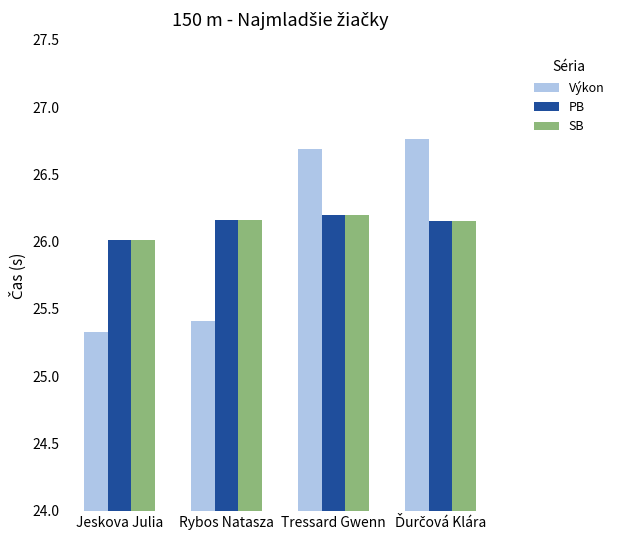

What is the sum of all PB values?

104.5